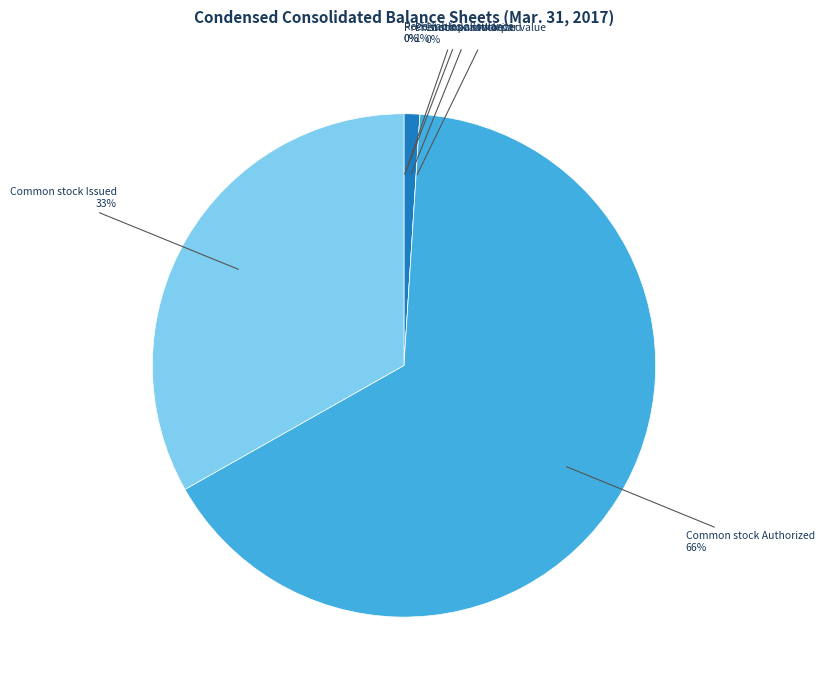

How much of the chart is everything except Common stock, par value?

100.0%